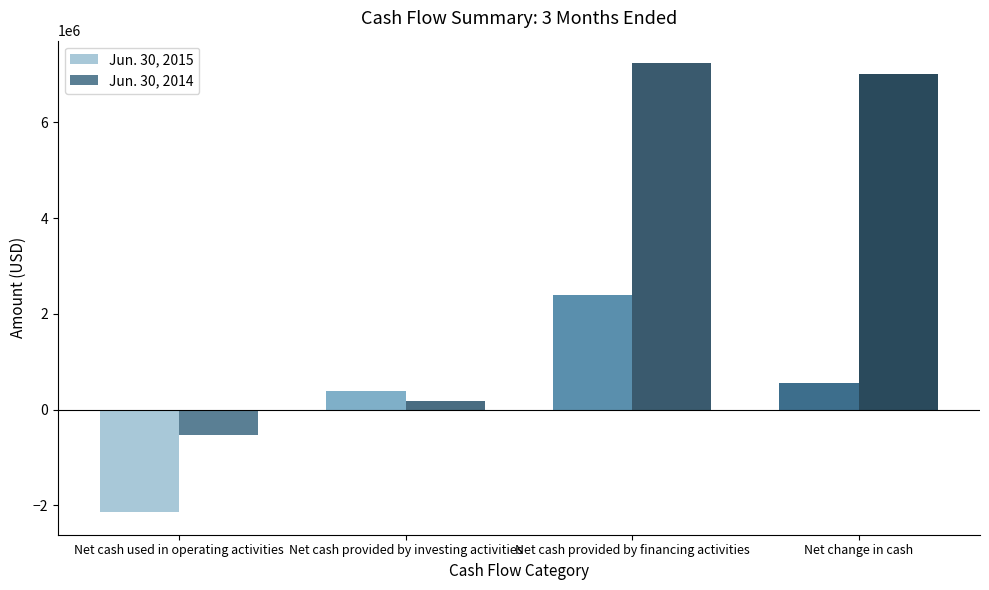

At which label does Jun. 30, 2015 first exceed 552970?

Net cash provided by financing activities